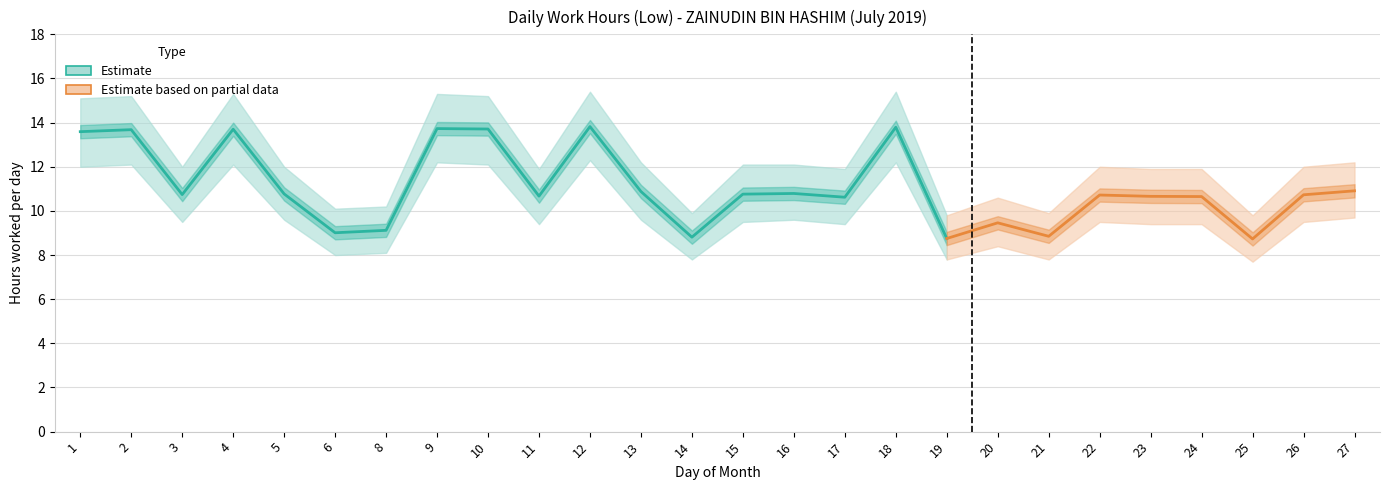

At how many categories does at least one series exceed 14?

7